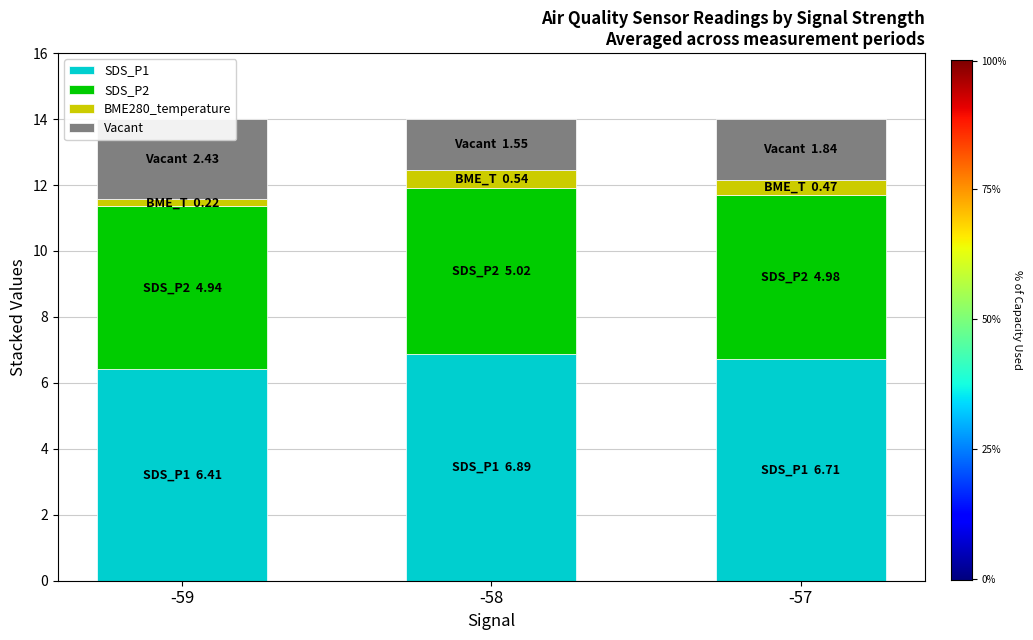

Is it true that BME280_temperature equals 0.2 at -59?

True